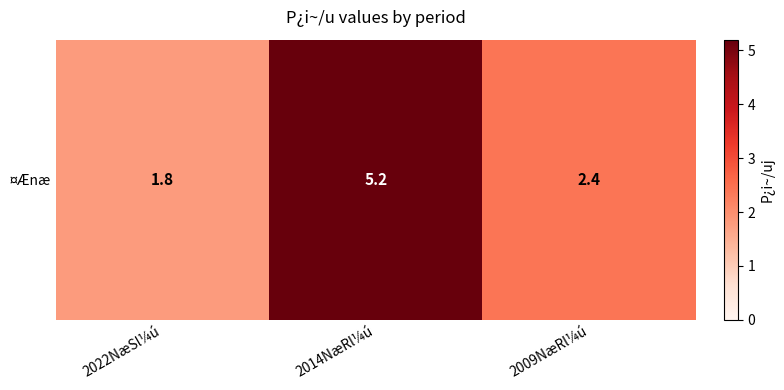

Which category has the highest value across all series?

2014NæRl¼ú